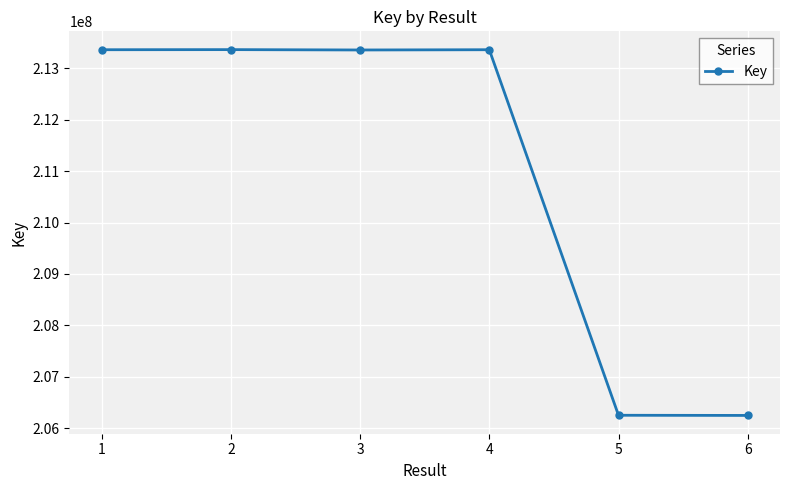

What is the ratio of the value at 4 to the value at 2?

1.0